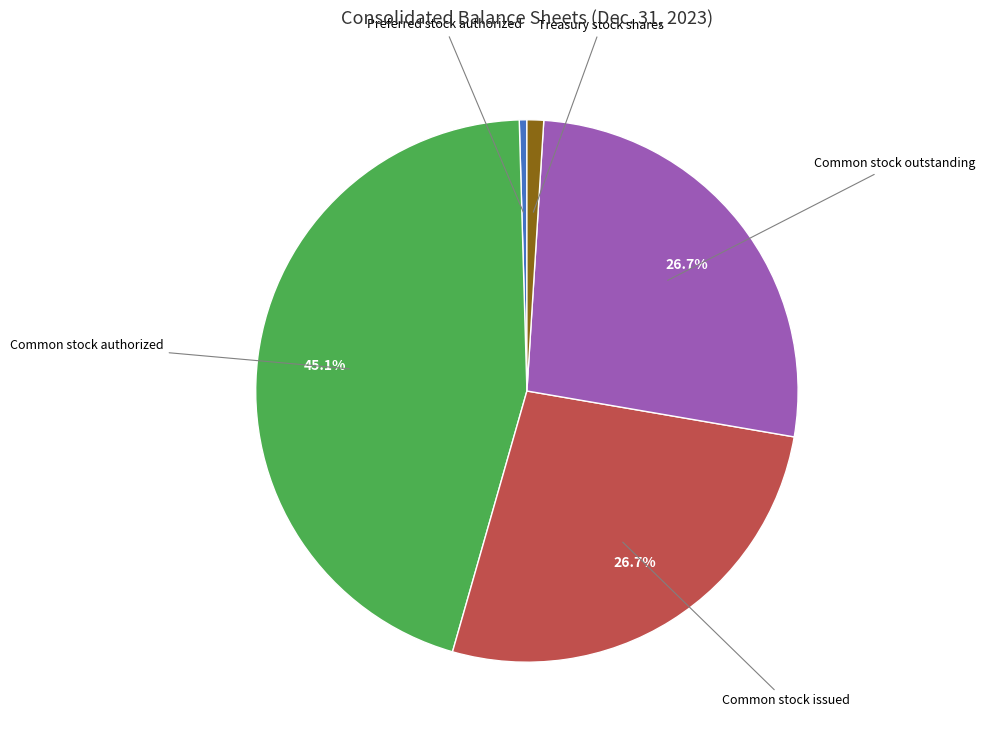

Is there a majority slice in this chart?

No